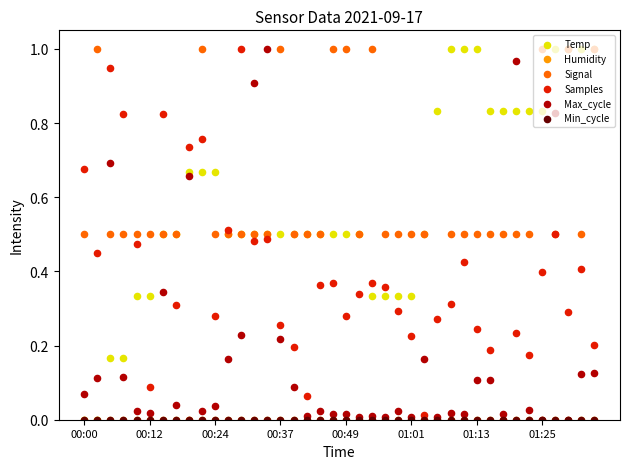

What are all the series names shown in the legend?

Temp, Humidity, Signal, Samples, Max_cycle, Min_cycle